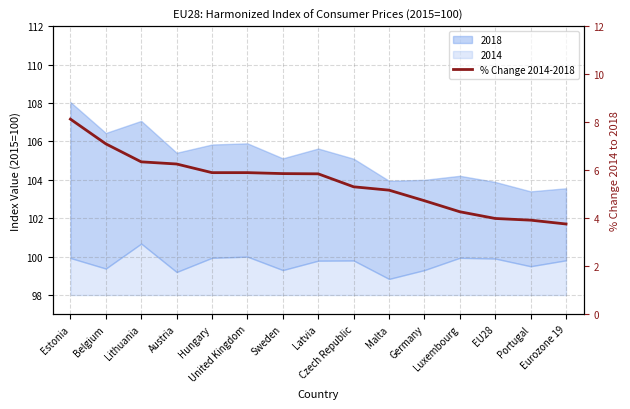

Reading left to right, extract all data points from this chart.

Estonia=8.1	Belgium=7.1	Lithuania=6.3	Austria=6.3	Hungary=5.9	United Kingdom=5.9	Sweden=5.9	Latvia=5.8	Czech Republic=5.3	Malta=5.2	Germany=4.7	Luxembourg=4.3	EU28=4.0	Portugal=3.9	Eurozone 19=3.8